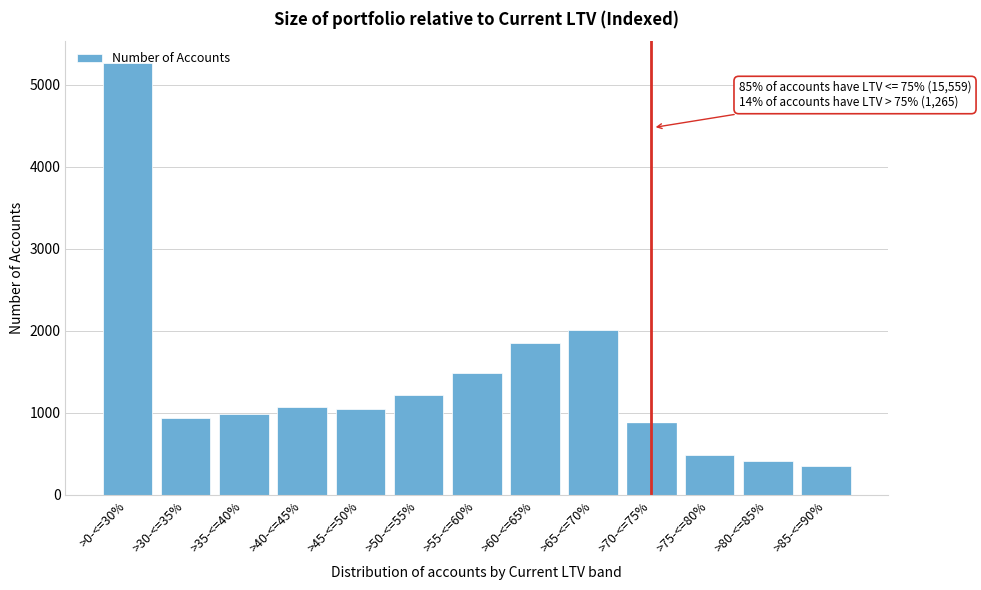

What is the difference between the values at >45-<=50% and >30-<=35%?

113